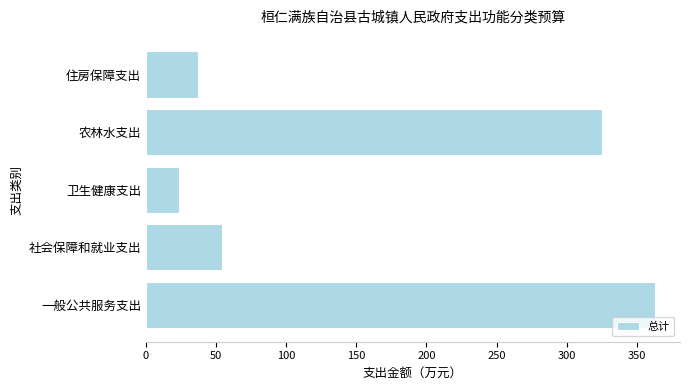

The value at 一般公共服务支出 is 498.8. True or false?

False